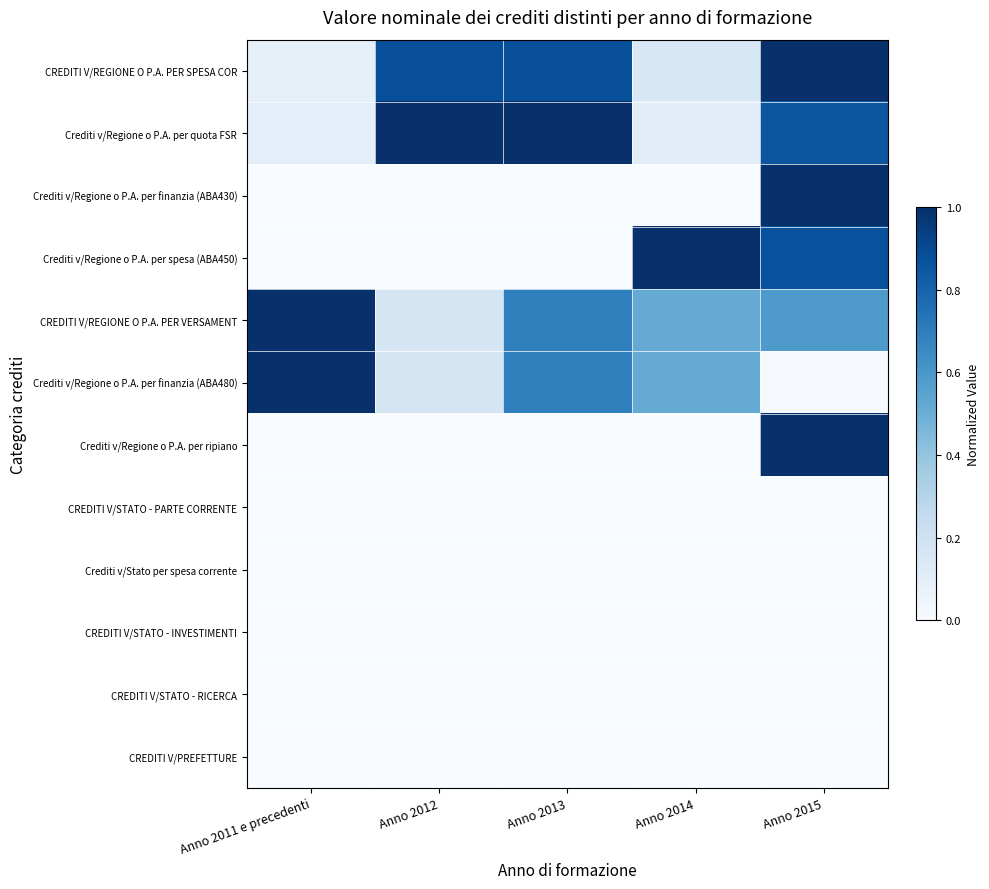

What is the difference between the highest and lowest values at Anno 2014?

1.0